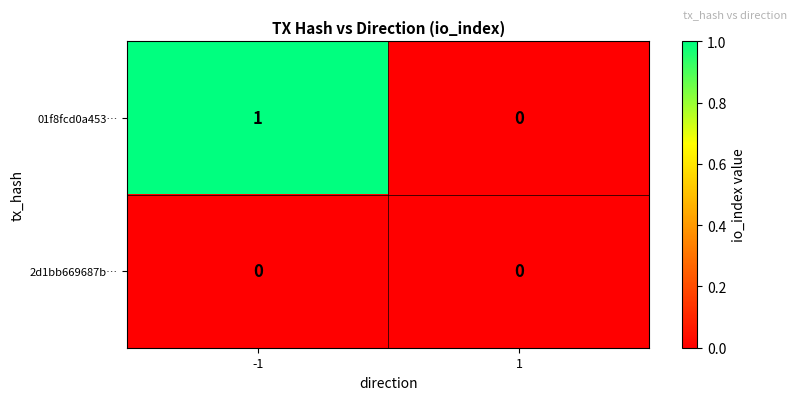

Between -1 and 1, which series saw the biggest shift?

01f8fcd0a453…